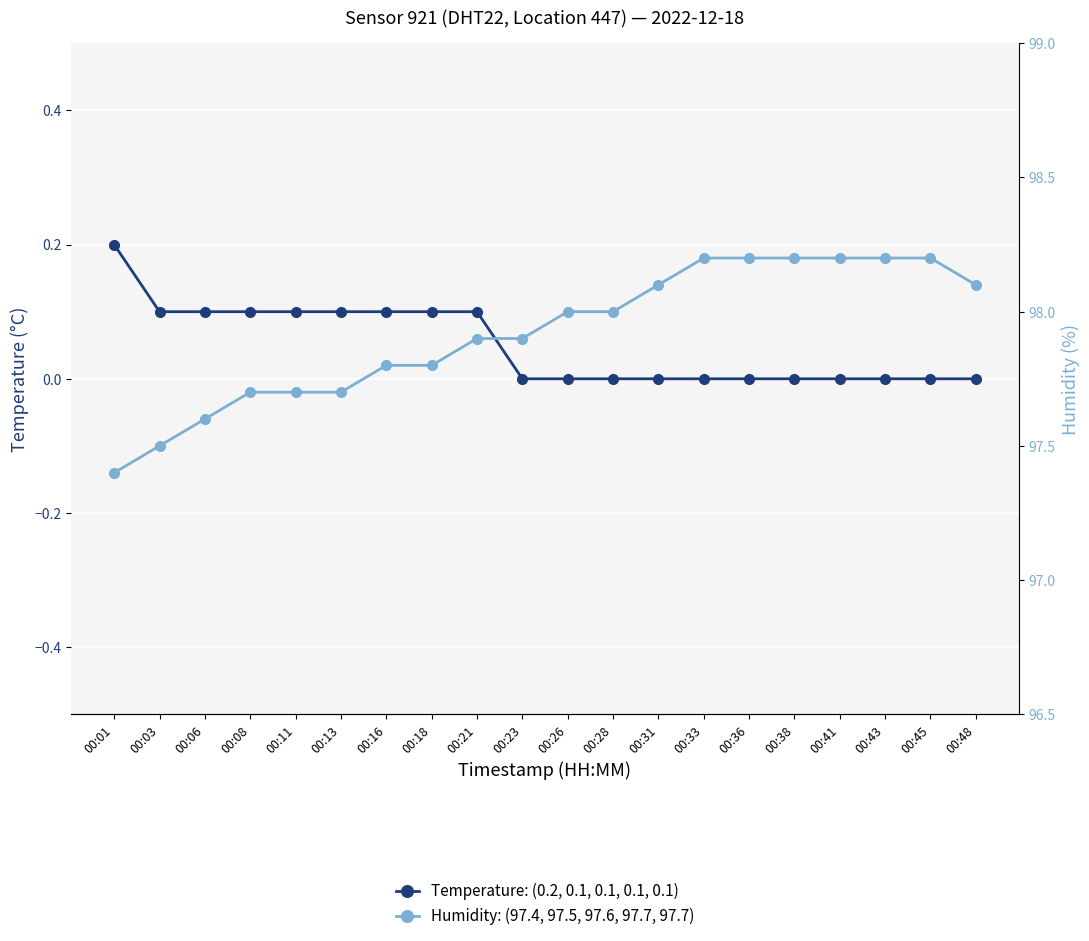

The value of Temperature (°C) at 00:41 is 0.0. True or false?

True